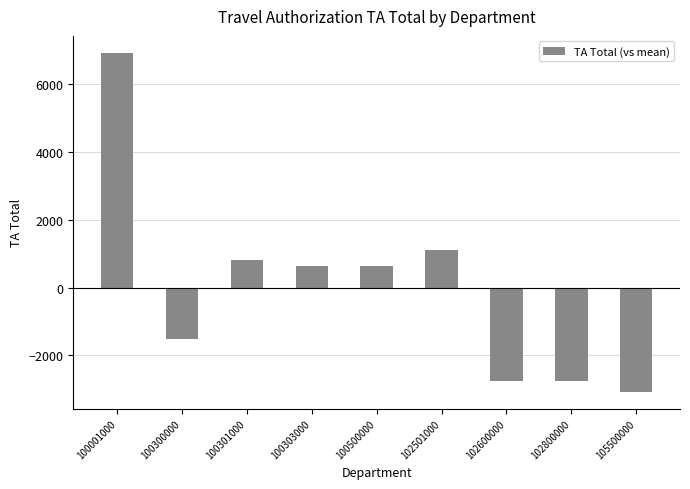

What is the ratio of the value at 100301000 to the value at 102501000?

0.7